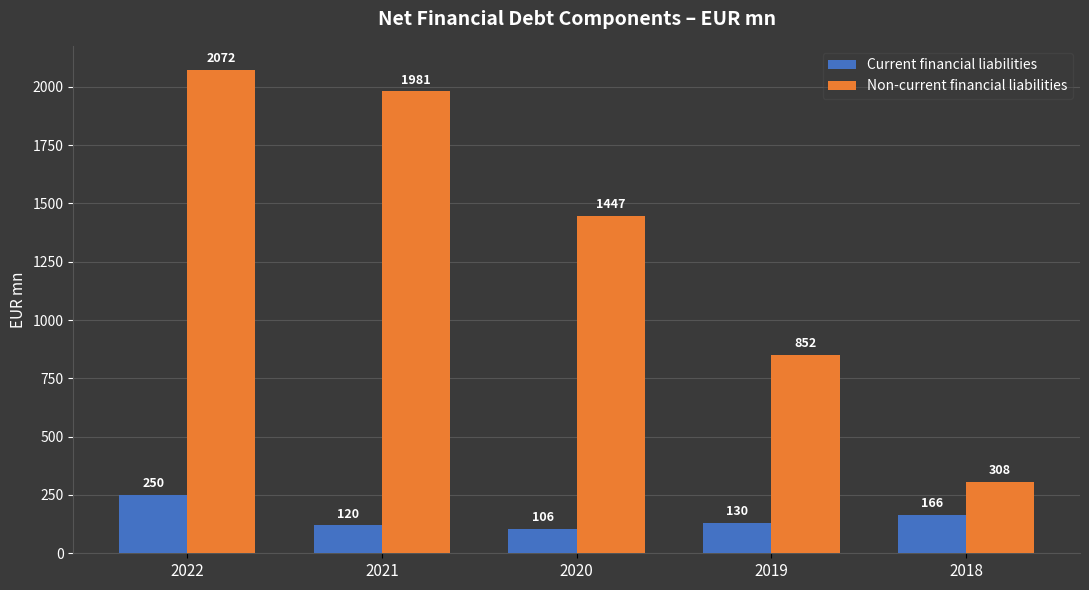

What is the value of the Current financial liabilities bar at the 3rd from the left?

105.6